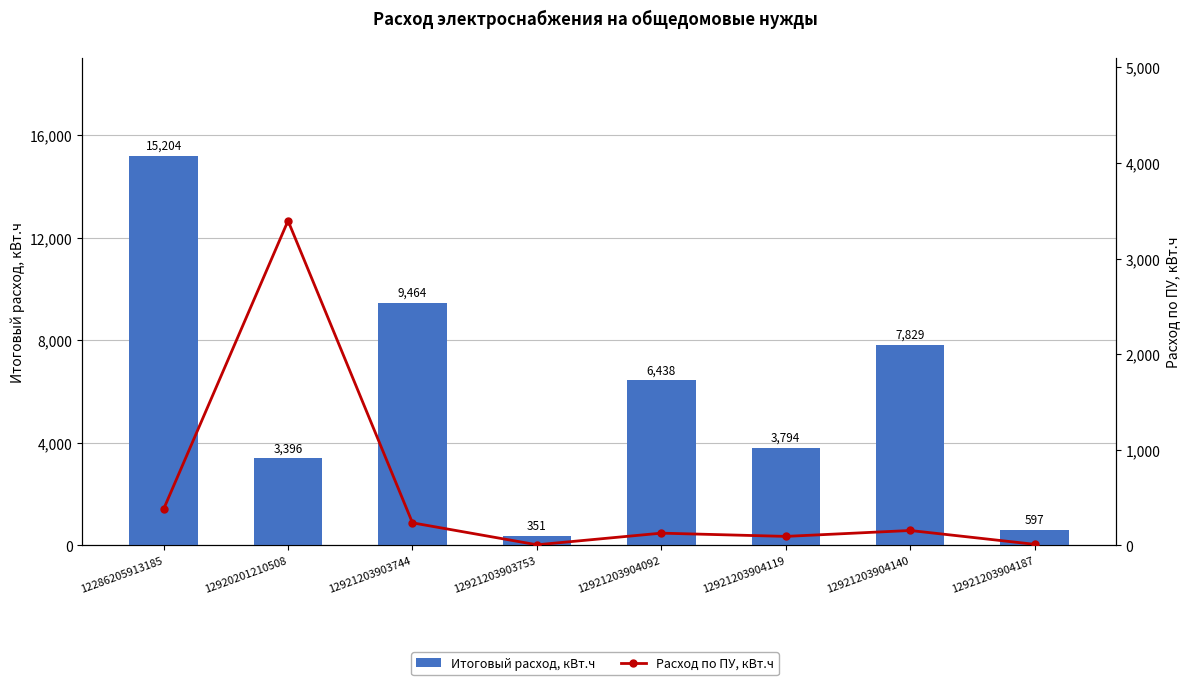

What is the maximum value for Итоговый расход, кВт.ч?

15204.0